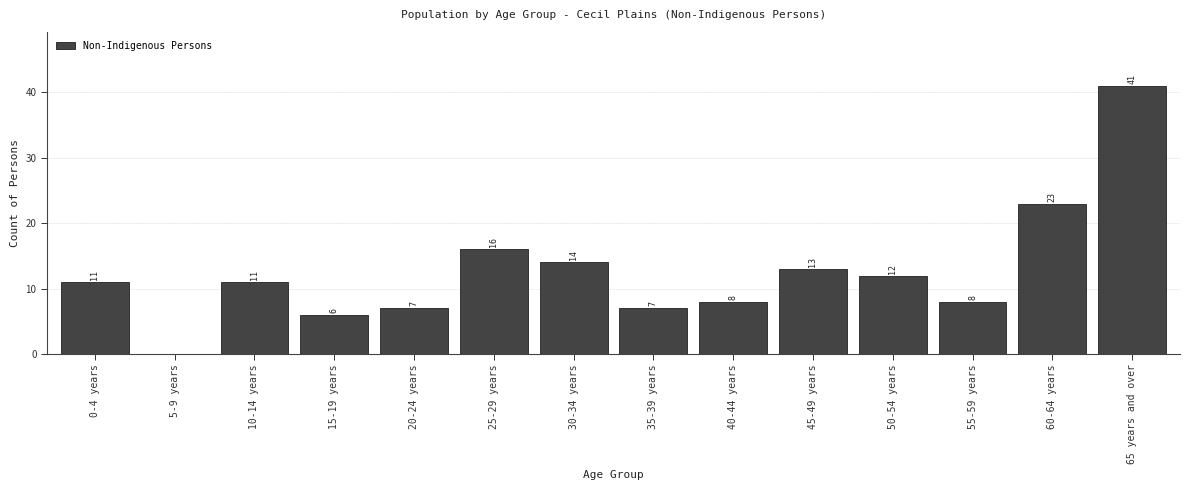

Reading left to right, list all the values displayed in this chart.

0-4 years=11	5-9 years=0	10-14 years=11	15-19 years=6	20-24 years=7	25-29 years=16	30-34 years=14	35-39 years=7	40-44 years=8	45-49 years=13	50-54 years=12	55-59 years=8	60-64 years=23	65 years and over=41